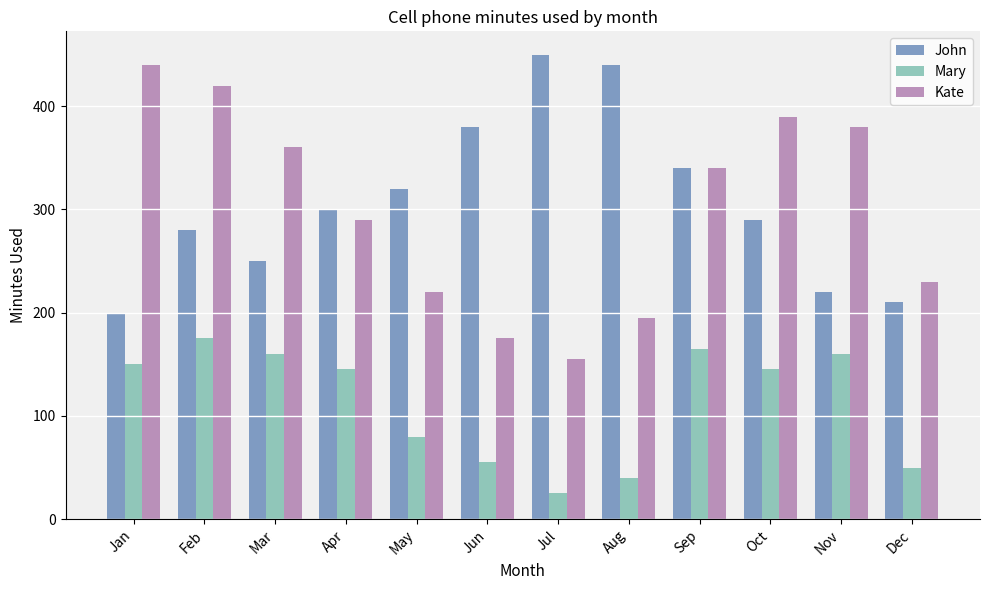

The value of Mary at Sep is 235. True or false?

False